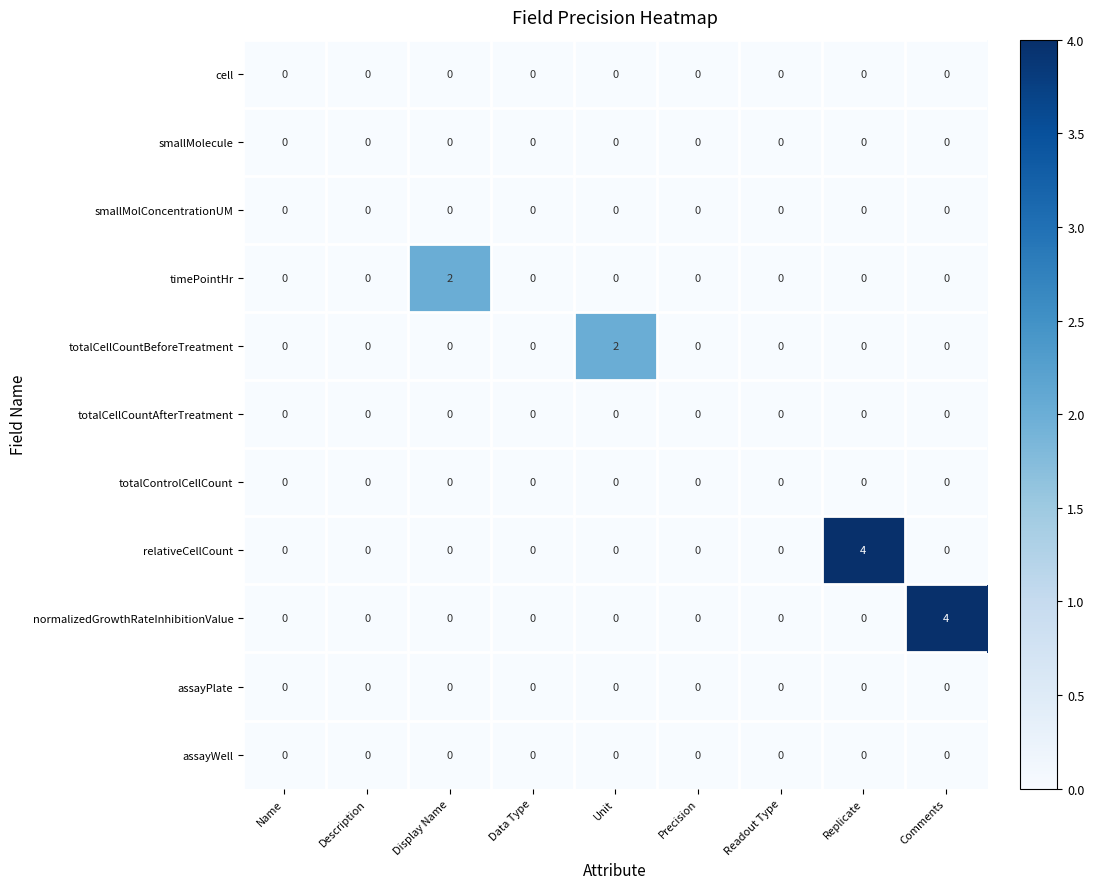

The relativeCellCount series shows -3 at Data Type. True or false?

False